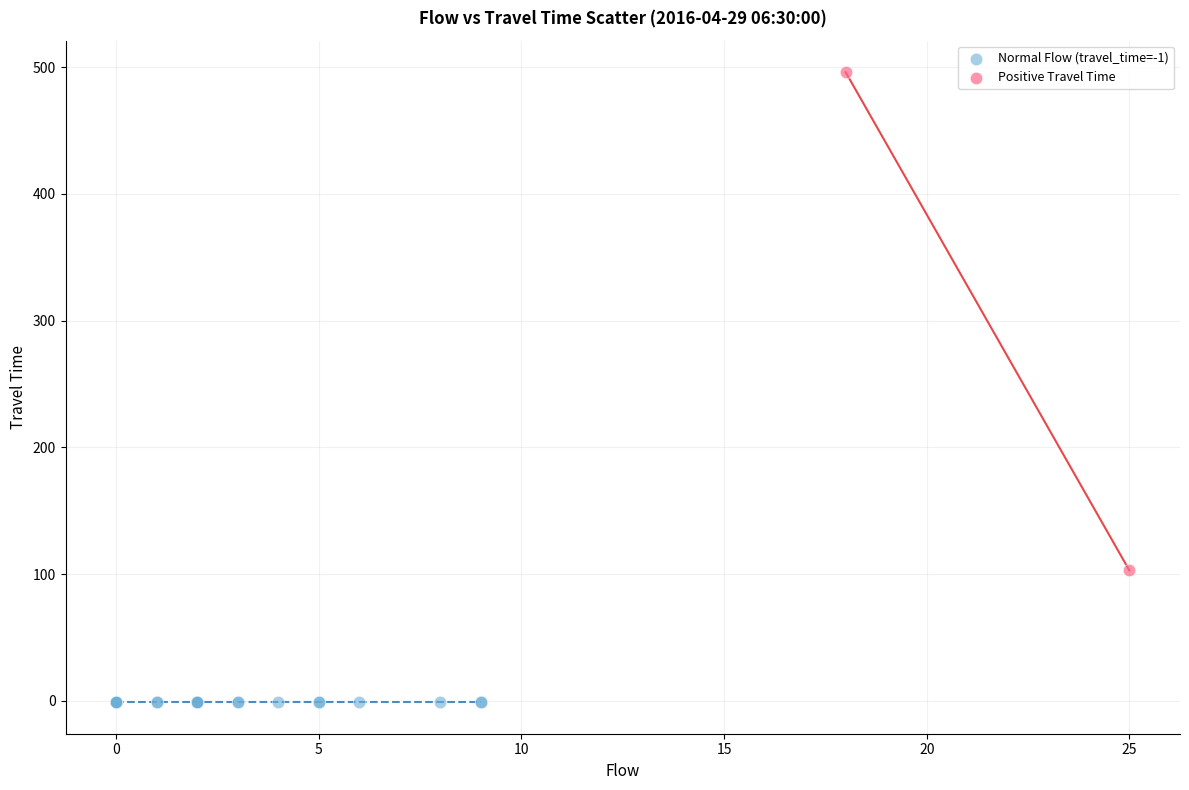

Which series reaches the maximum Y coordinate?

Positive Travel Time